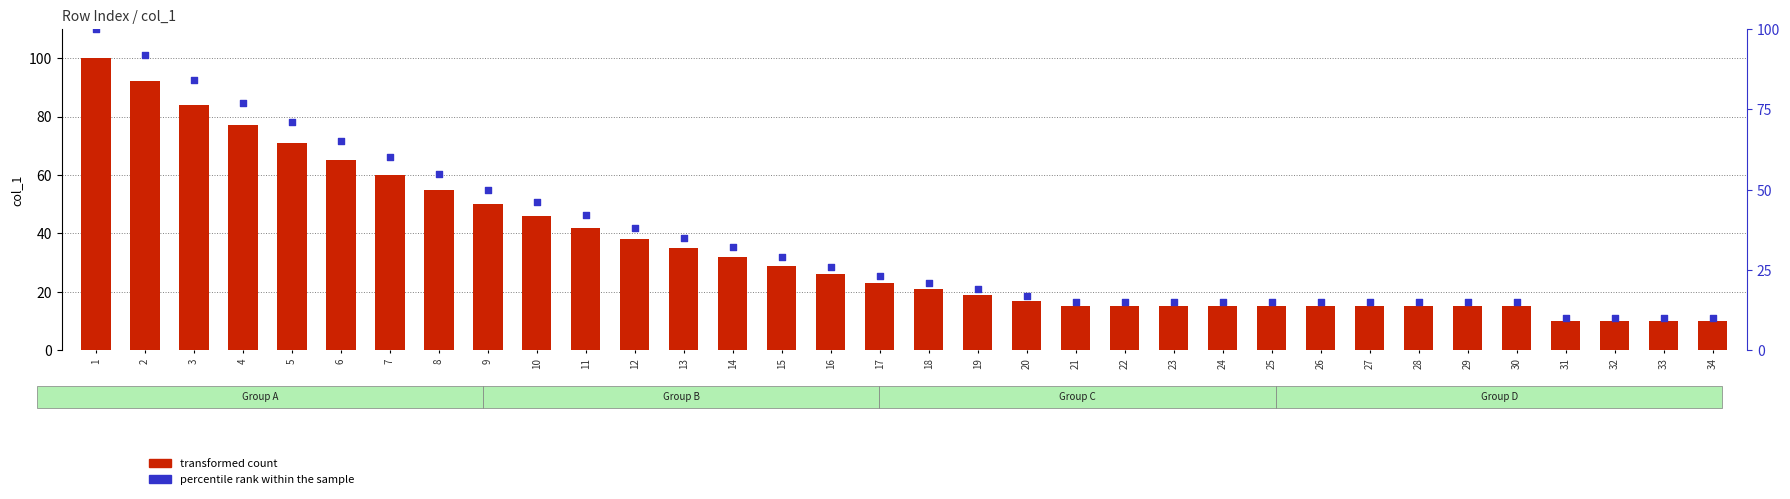

At how many categories does at least one series exceed 82?

3